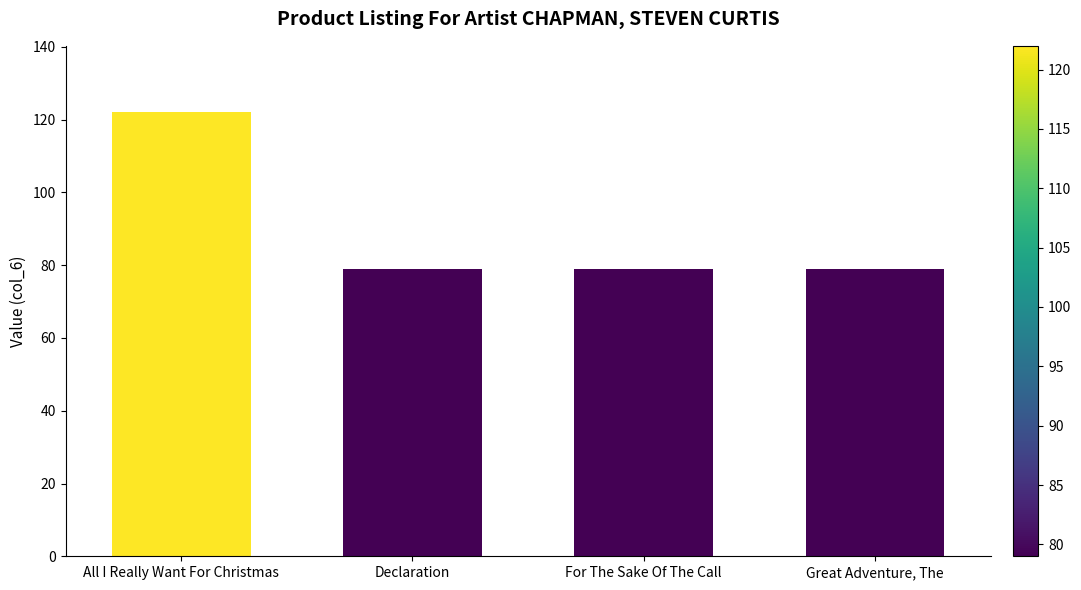

What is the sum of all values?

359